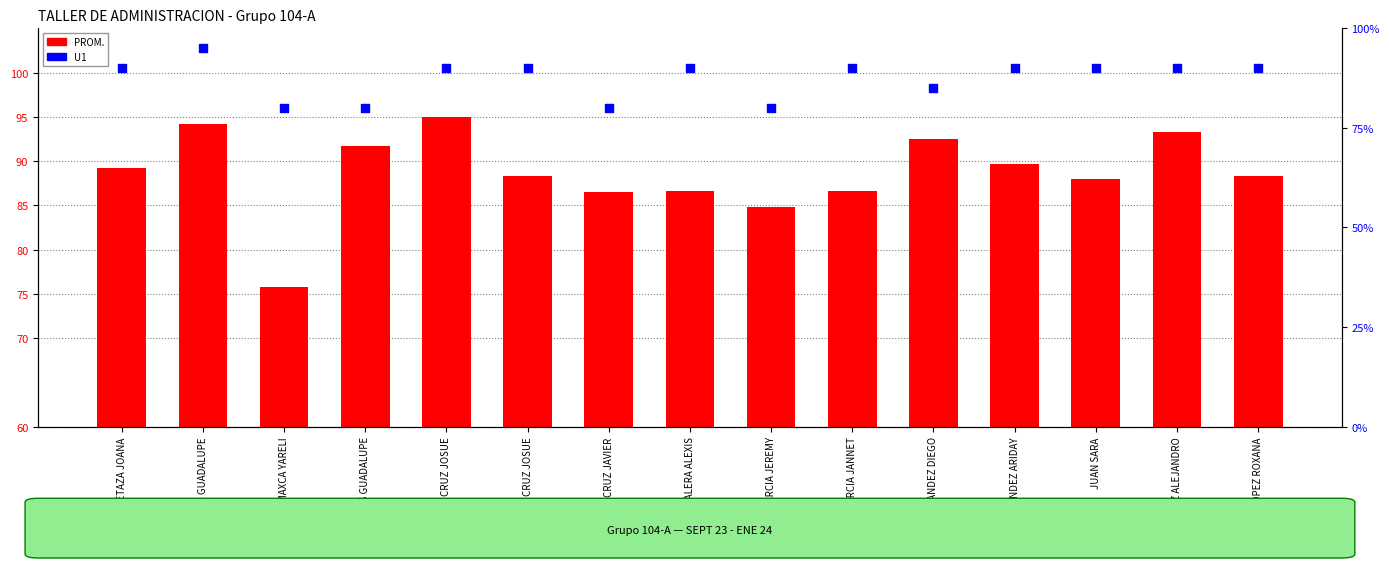

Which series has the largest total across all categories?

PROM.